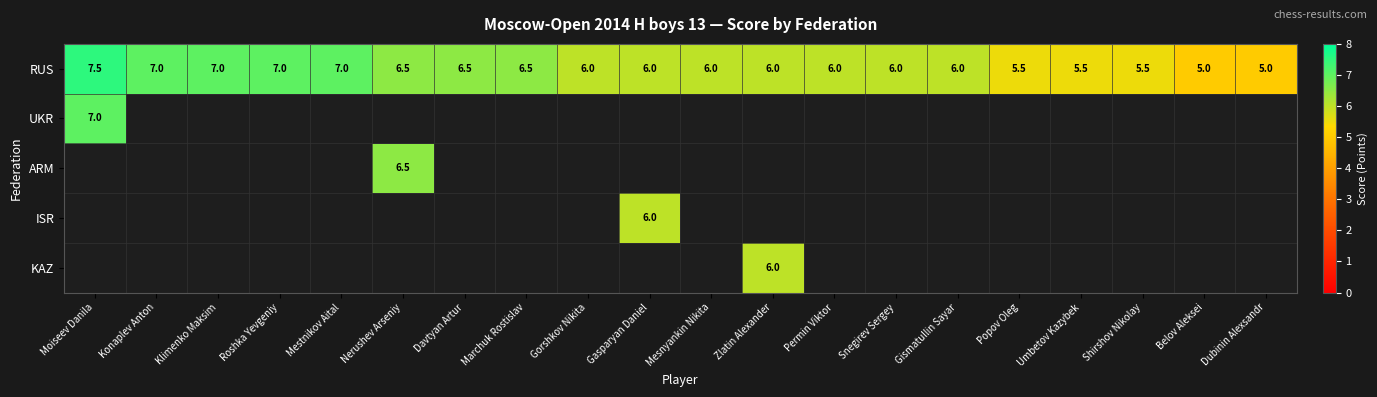

The value of RUS at Davtyan Artur is 2.7. True or false?

False